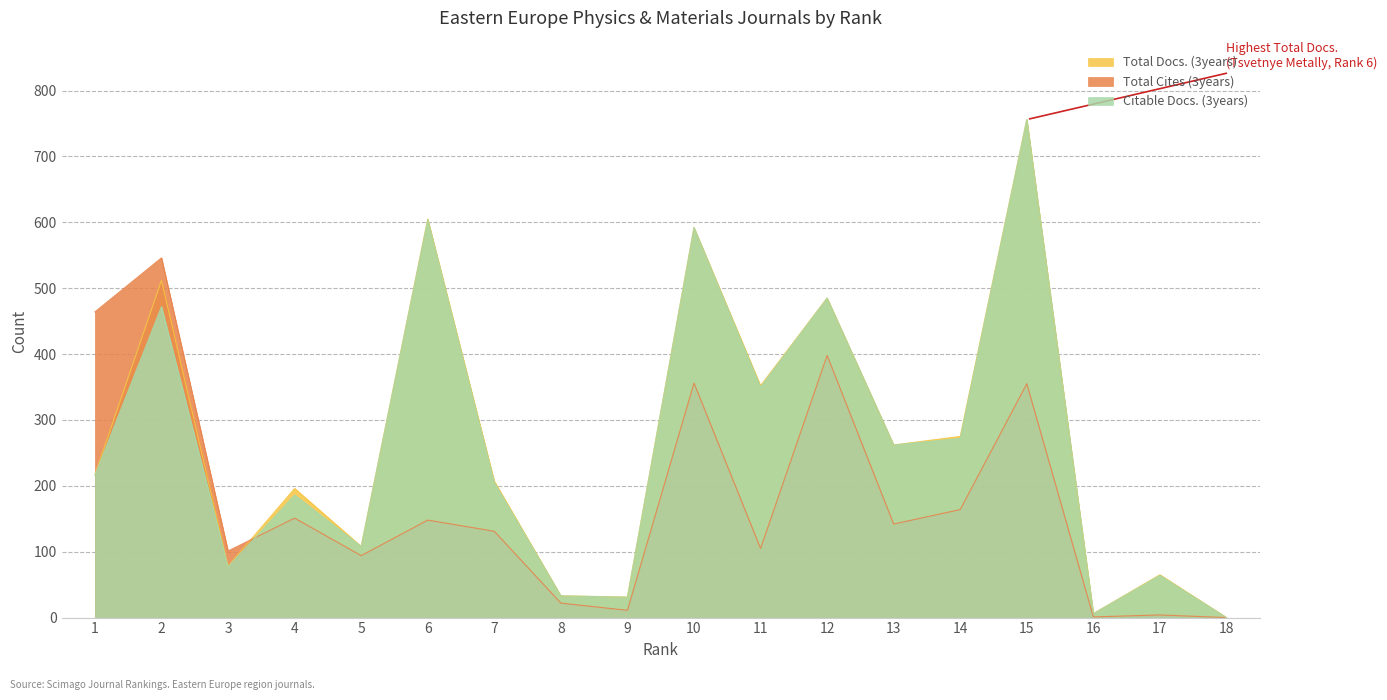

Rank the series by their maximum value, from lowest to highest.

Total Cites (3years), Total Docs. (3years), Citable Docs. (3years)